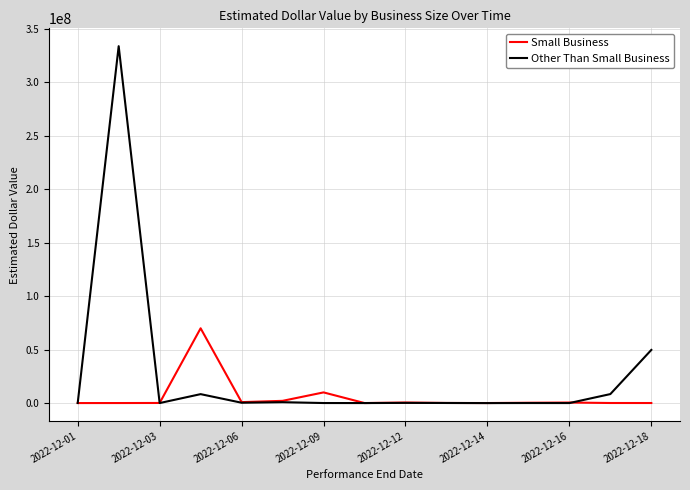

Which series has the largest total across all categories?

Other Than Small Business